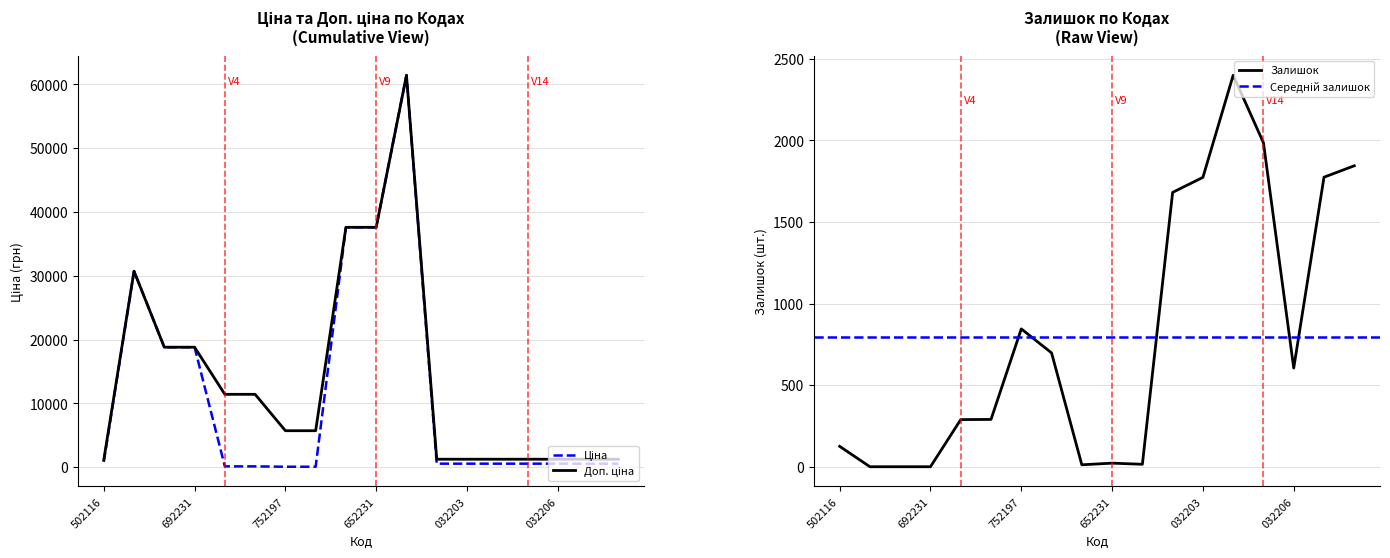

At which label is Залишок closest to 1200?

752197